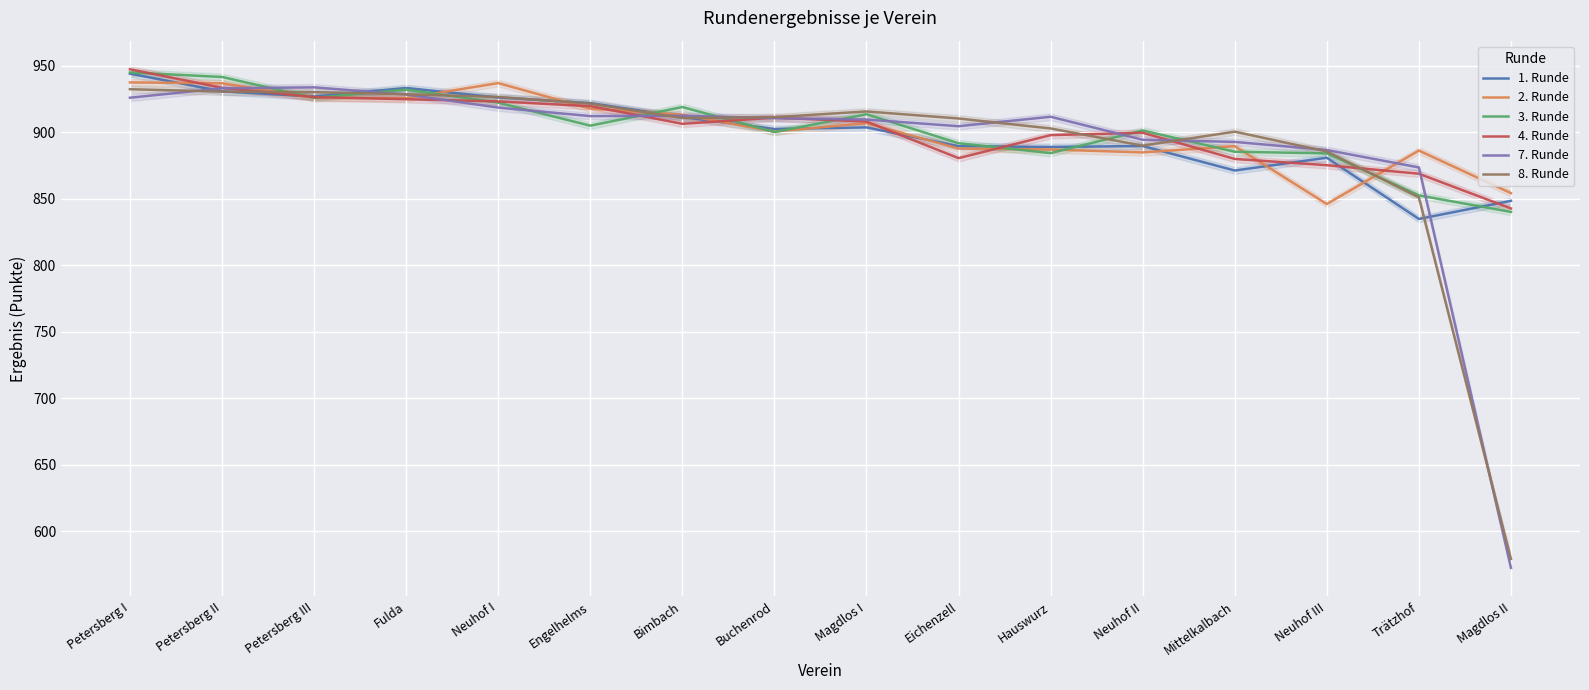

How many data points in 3. Runde are less than 905?

8